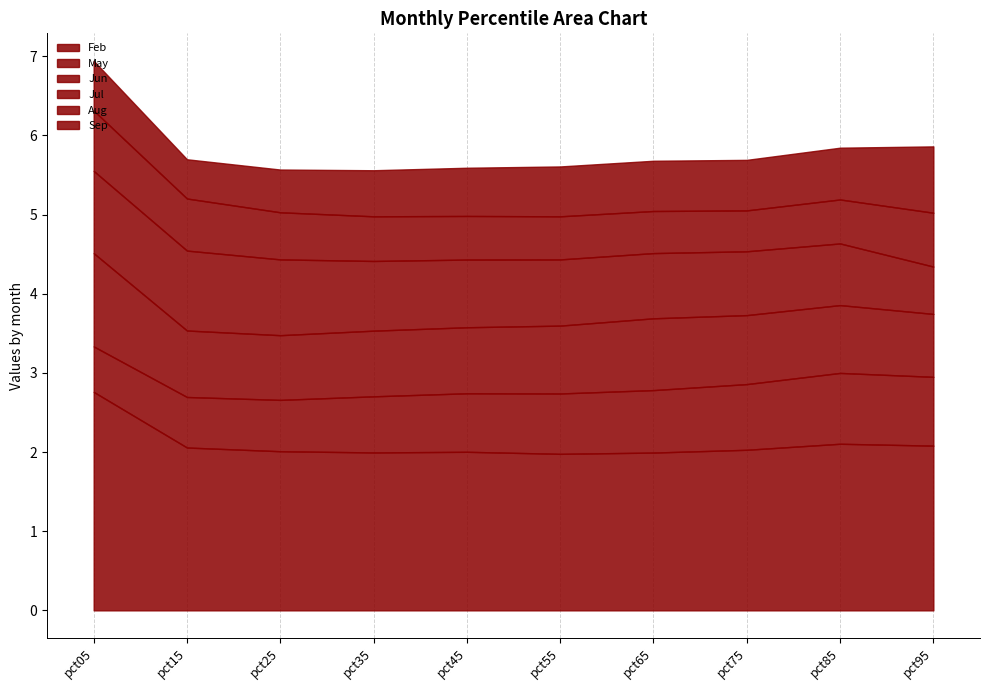

Where is the first local maximum for May?

pct85